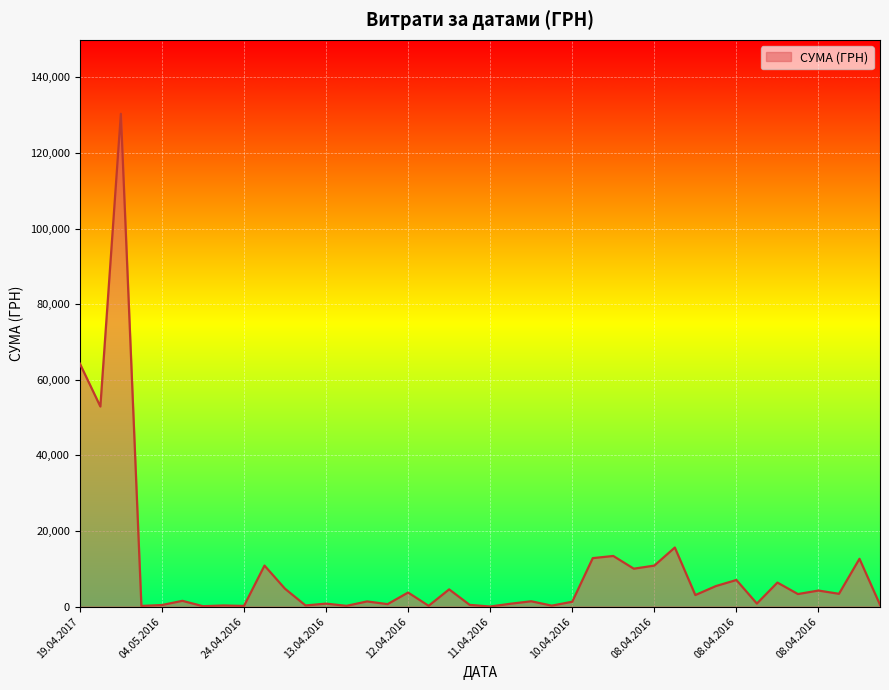

What is the difference between the maximum and minimum values?

130357.3